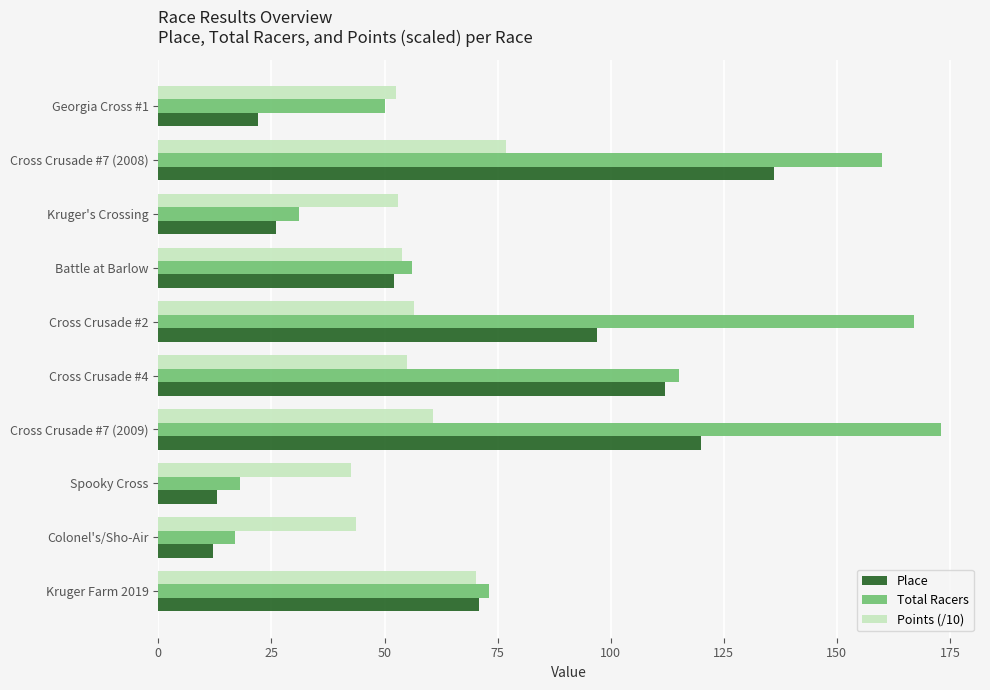

How many values in the Place series are below 71?

5